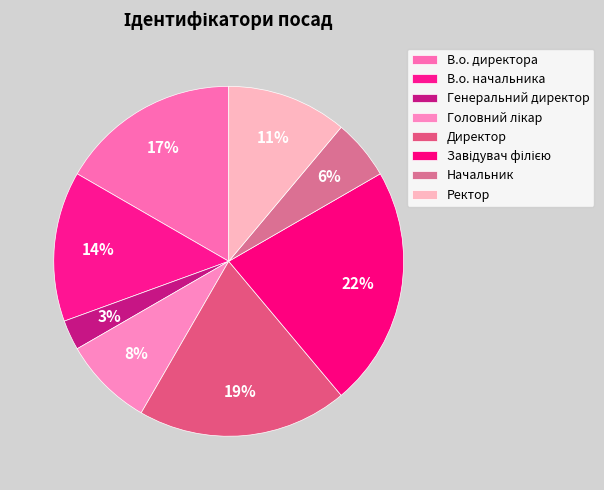

Is there any slice that represents more than half of the pie?

No